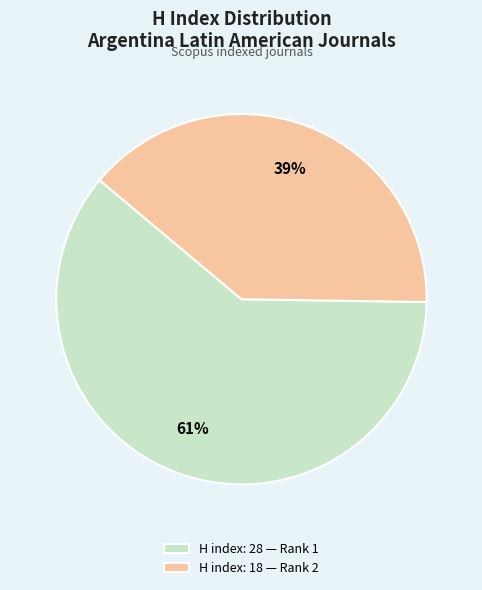

To the nearest percent, what percentage of the pie is H index: 18 — Rank 2?

39%